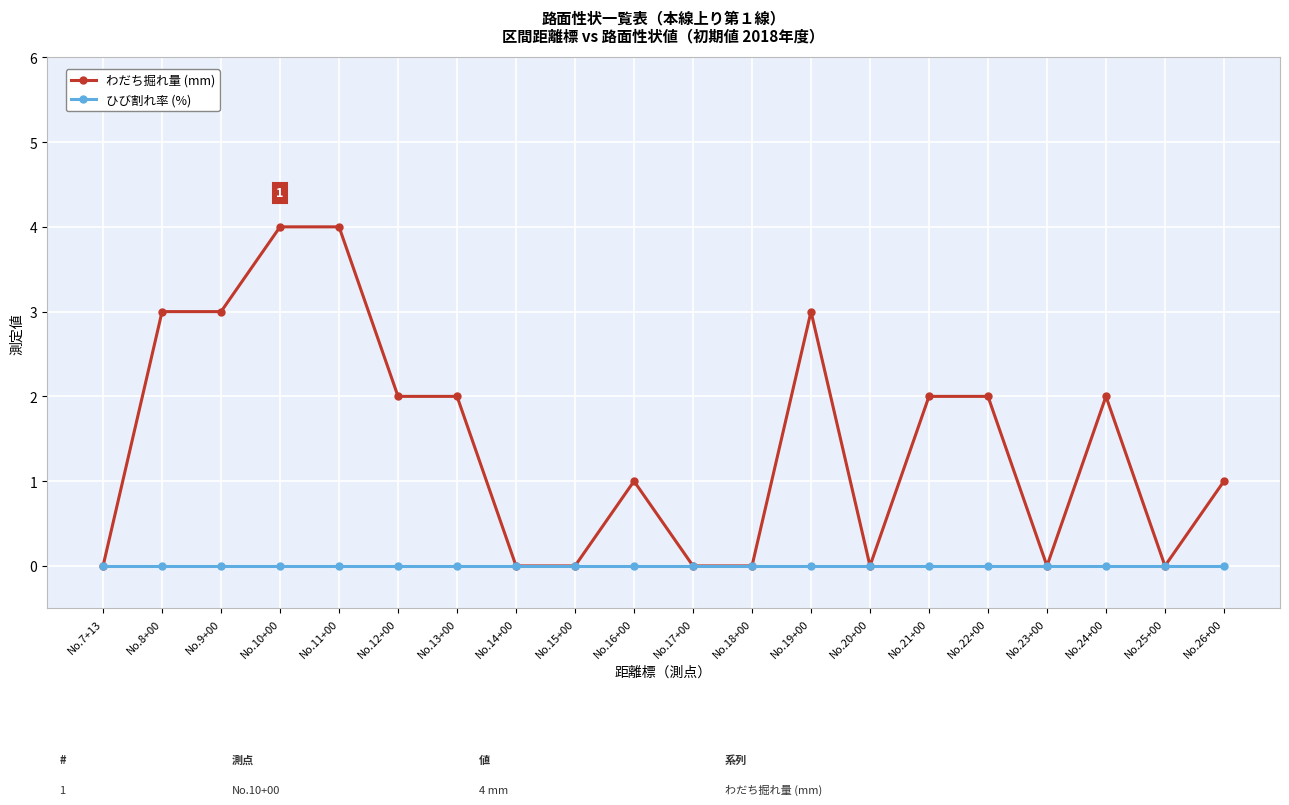

Rank the series at No.26+00 from lowest to highest value.

ひび割れ率 (%), わだち掘れ量 (mm)